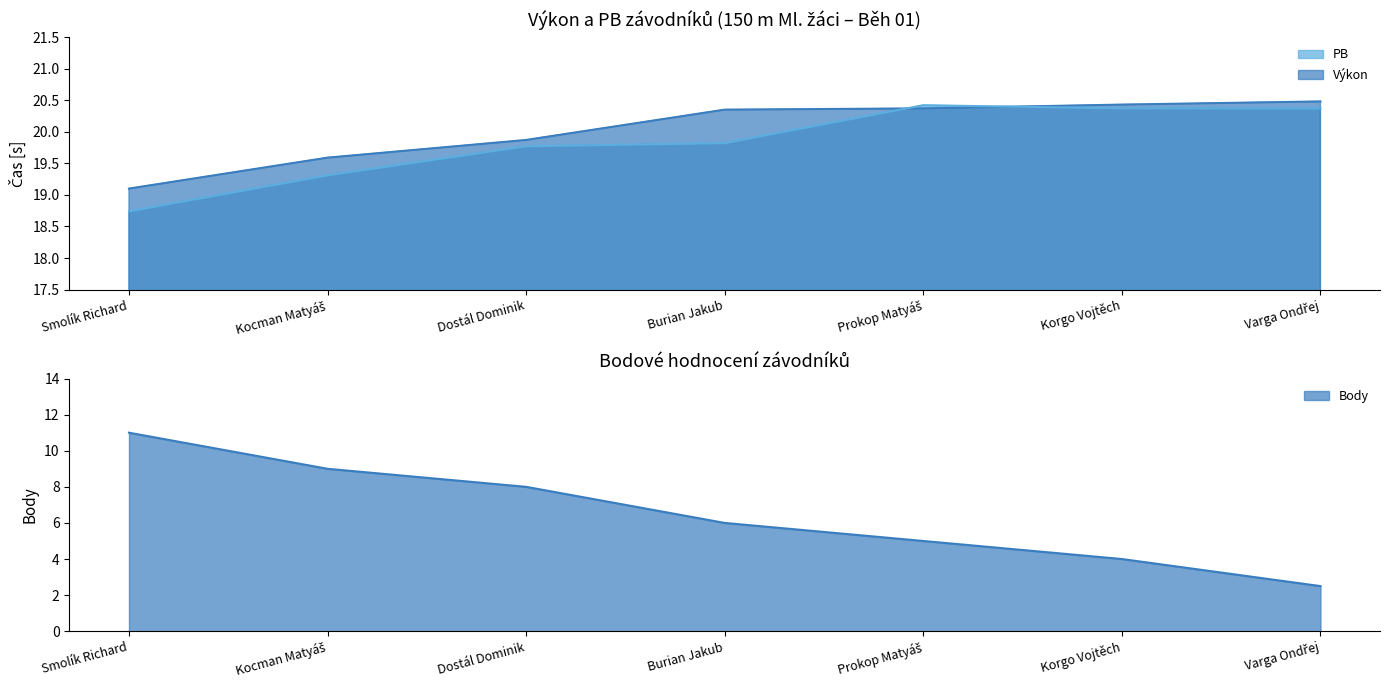

Is the value of Výkon at Dostál Dominik greater than the value of Body at Prokop Matyáš?

Yes